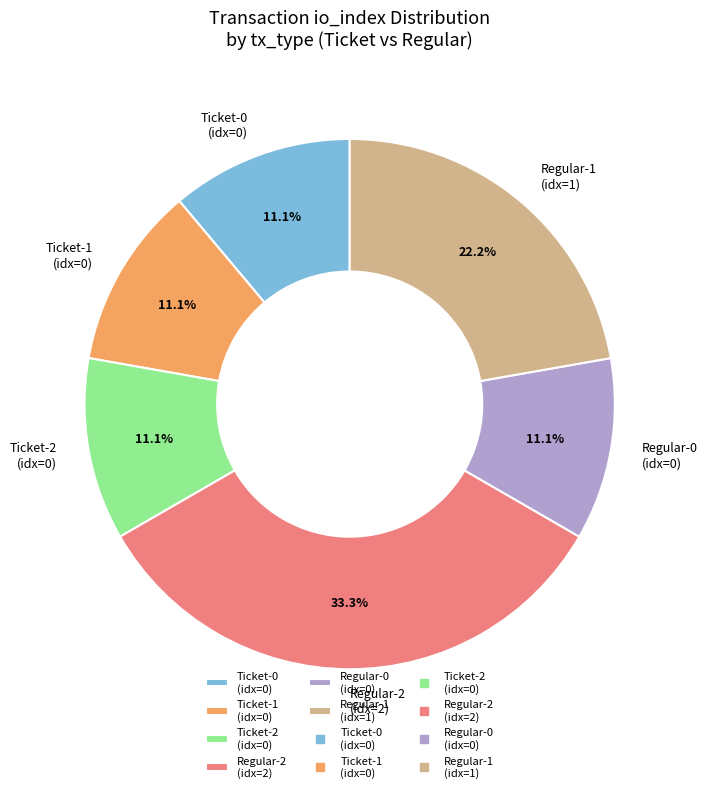

The Ticket-0 slice represents 1% of the pie. True or false?

False